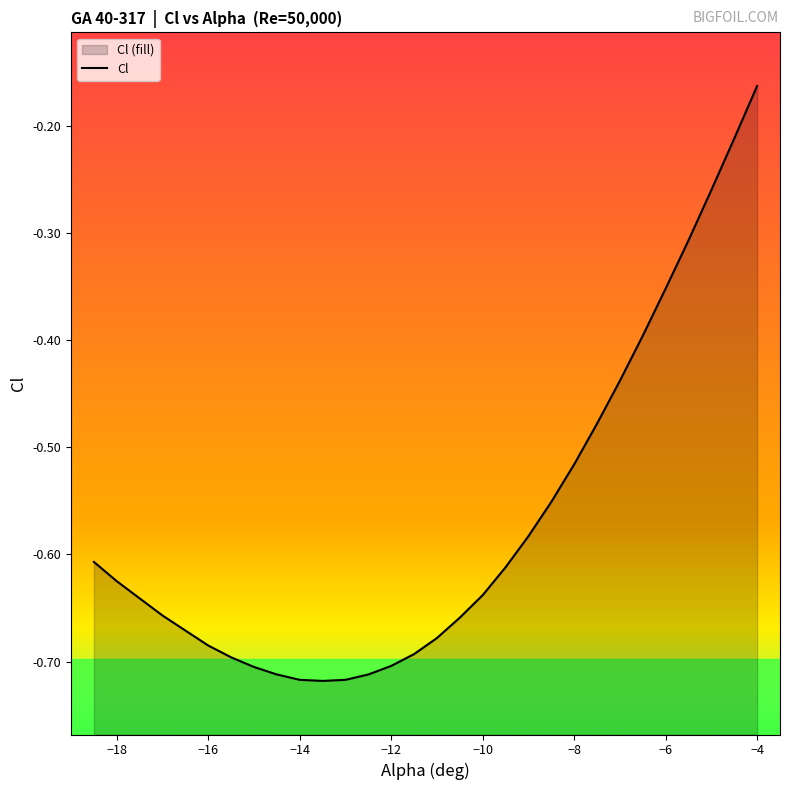

True or false: the data shows -0.7 at -11.5.

True